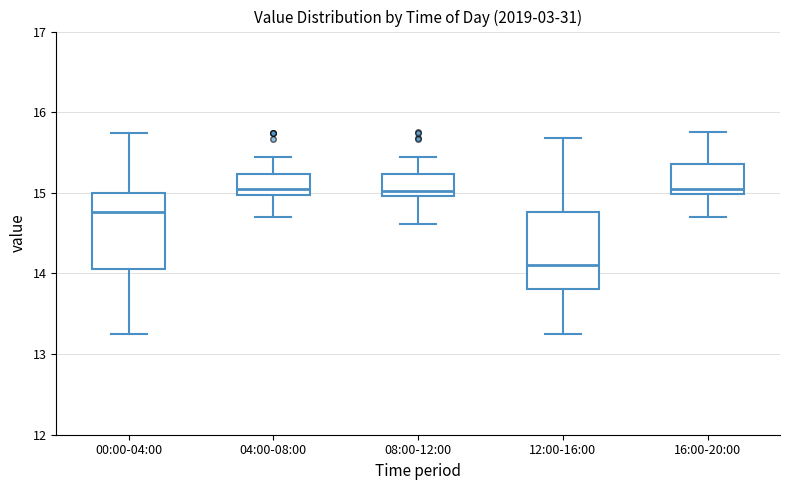

Where is the upper edge of the box for 08:00-12:00 on the y-axis? The values are not printed on the chart, so give them approximately, as read against the axis.

15.2